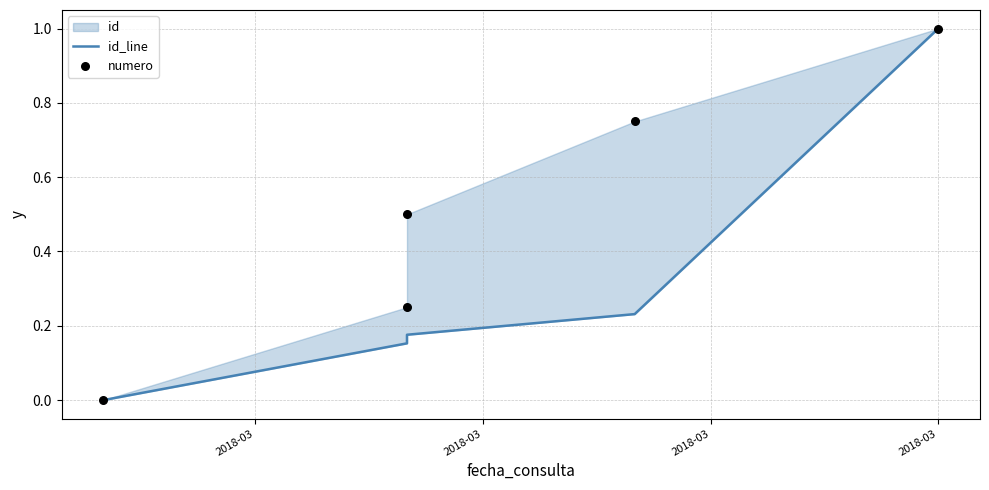

Which series contains the lowest Y value?

id_line